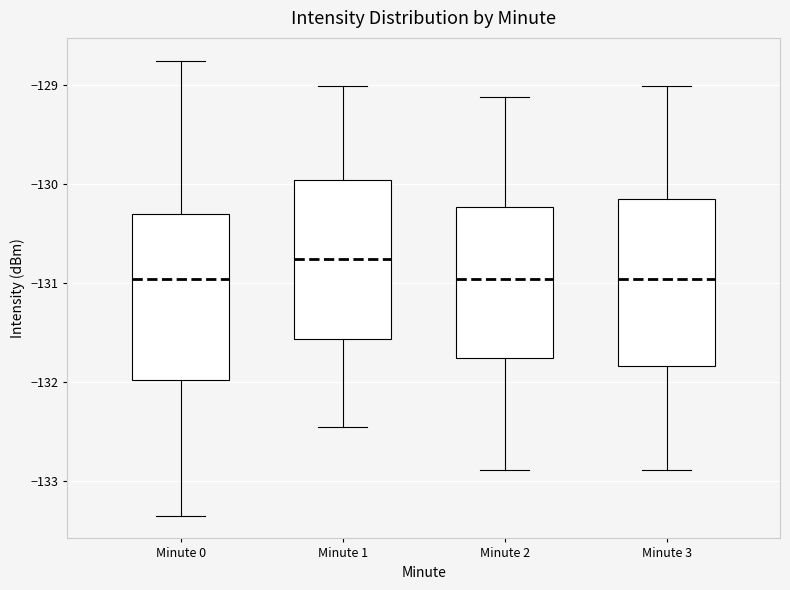

Reading left to right, transcribe this box plot: for each box, give where its median line is, the range the box spans, and where its two whiskers end, as read against the y-axis. The values are not printed on the chart, so give them approximately, as read against the axis.

Minute 0: median -131.0, box -132.0 to -130.3, whiskers -133.4 to -128.8
Minute 1: median -130.8, box -131.6 to -130.0, whiskers -132.5 to -129.0
Minute 2: median -131.0, box -131.8 to -130.2, whiskers -132.9 to -129.1
Minute 3: median -131.0, box -131.8 to -130.2, whiskers -132.9 to -129.0